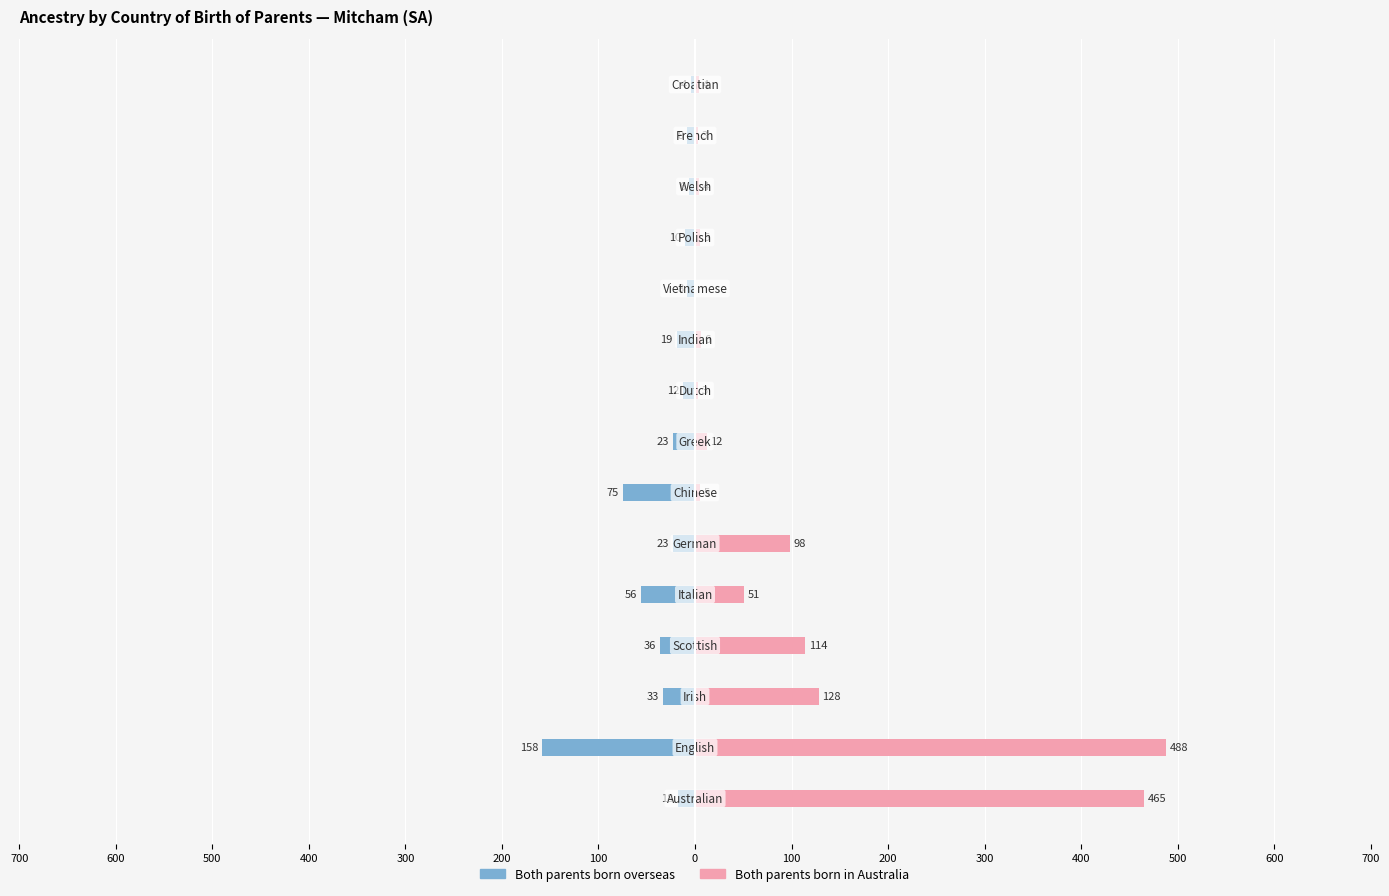

What is the greatest value displayed?

488